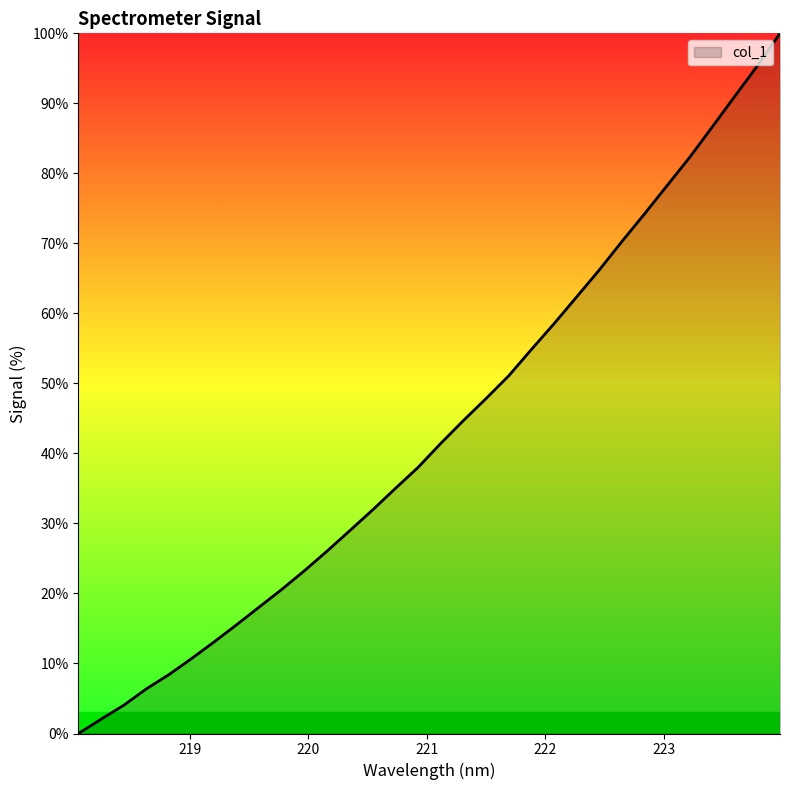

What is the difference between the maximum and minimum values?

100.0